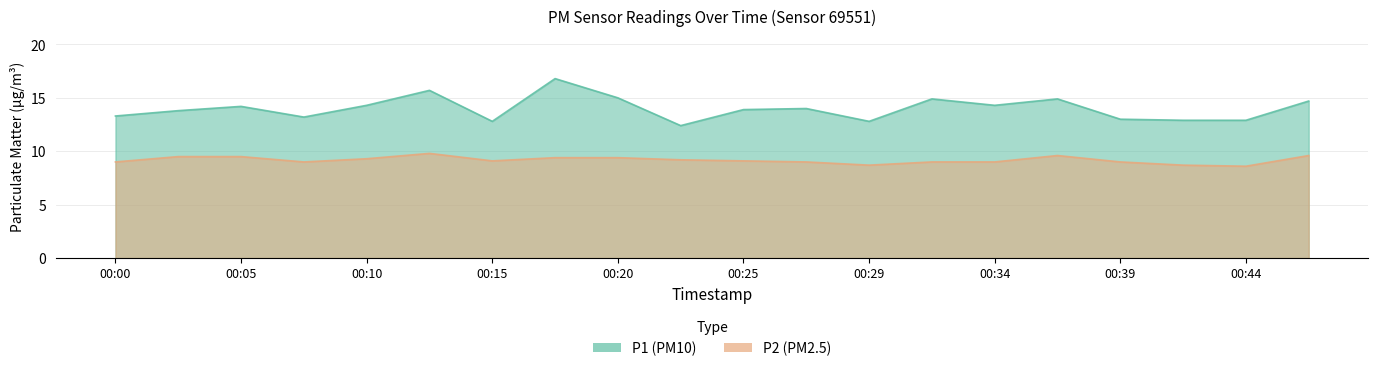

At 00:34, list the series in order from largest to smallest.

P1, P2